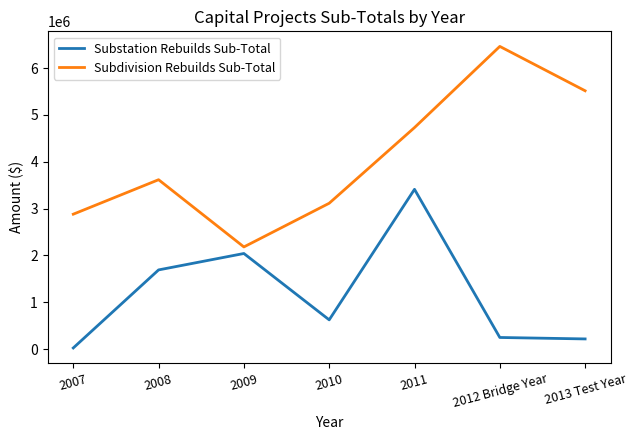

Which category has the highest value across all series?

2012 Bridge Year